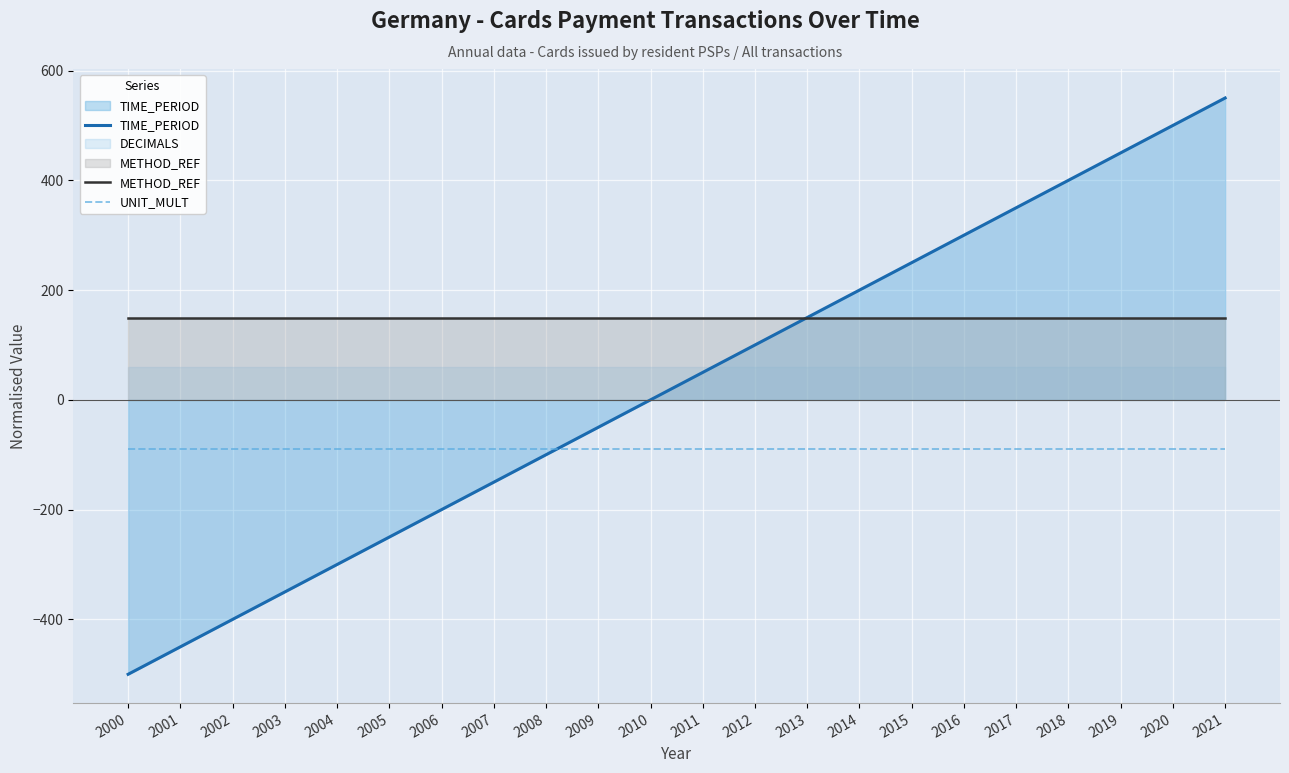

What is the value of the TIME_PERIOD point at the 12th from the left?

50